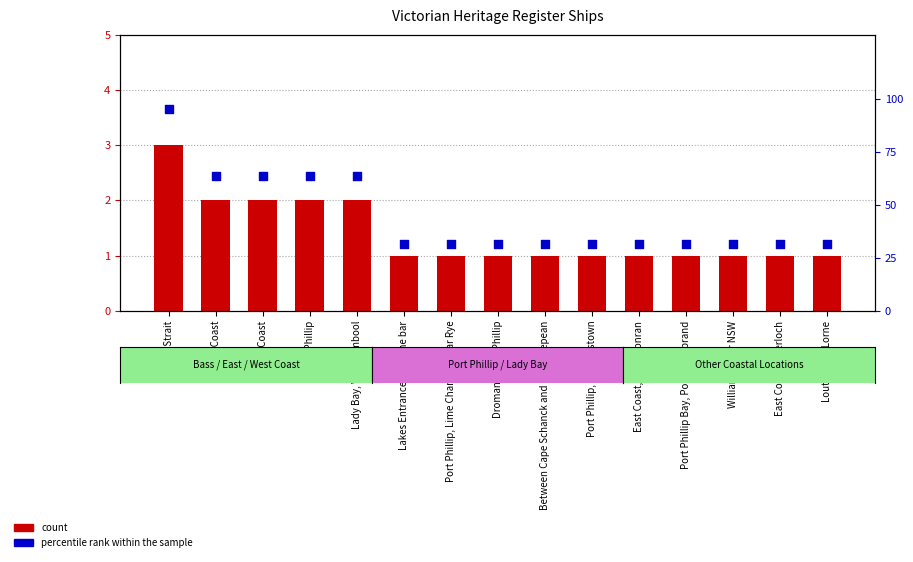

Which series reaches the maximum Y coordinate?

percentile rank within the sample